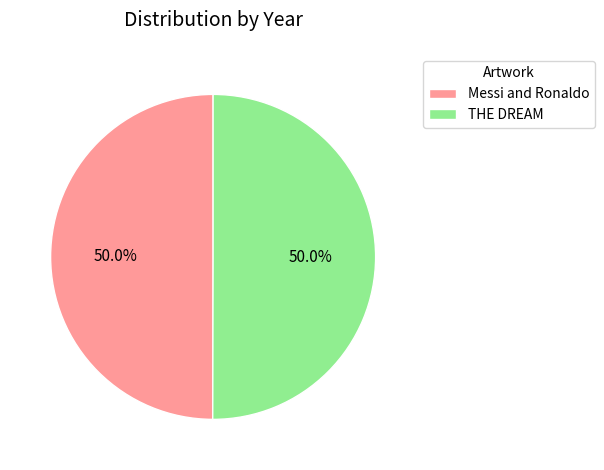

Do Messi and Ronaldo and THE DREAM together represent more than half of the pie?

Yes